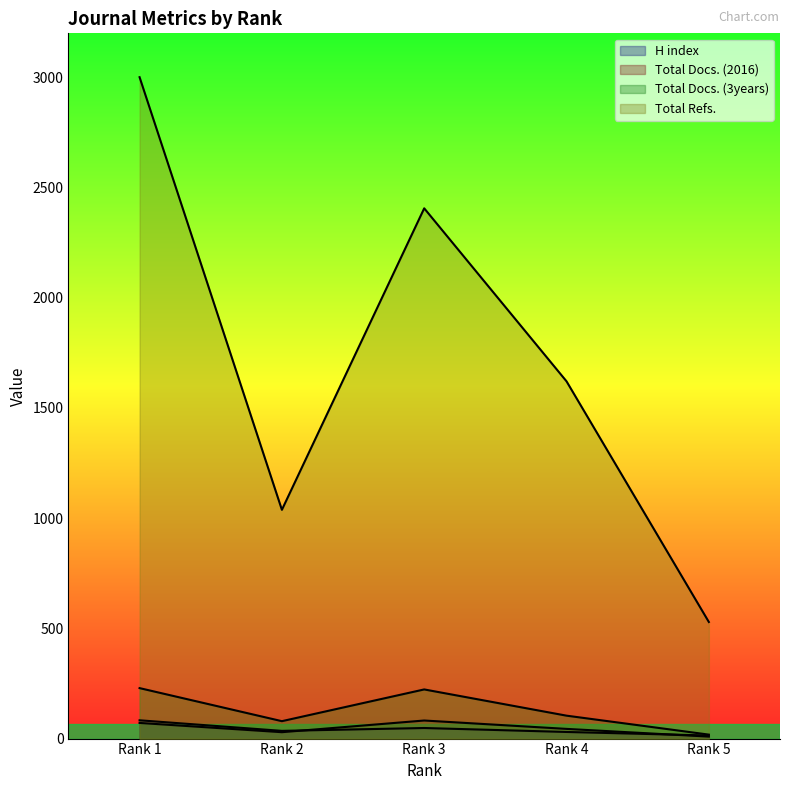

What are all the series names shown in the legend?

H index, Total Docs. (2016), Total Docs. (3years), Total Refs.